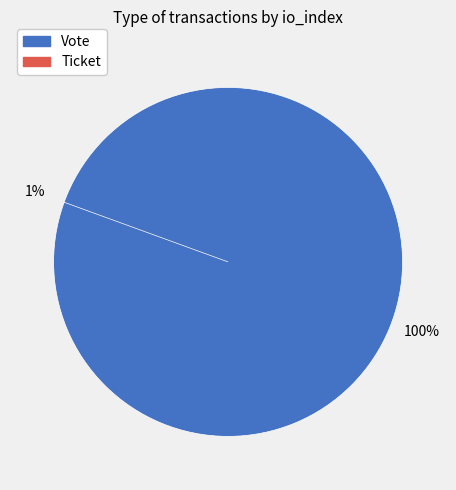

Which slice is the smallest?

Ticket